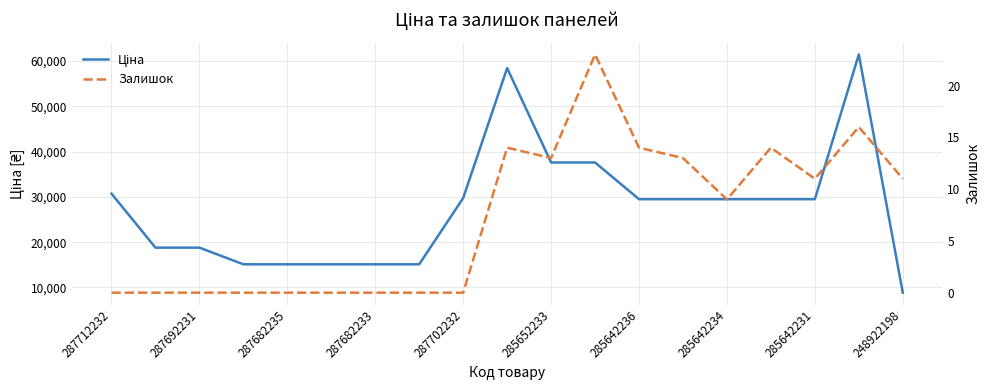

Reading left to right, list all the values displayed in this chart.

Ціна: 30717.1	18796.8	18796.8	15120.0	15120.0	15120.0	15120.0	15120.0	29747.2	58426.5	37593.6	37593.6	29491.5	29491.5	29491.5	29491.5	29491.5	61434.3	8856.7
Залишок: 0.0	0.0	0.0	0.0	0.0	0.0	0.0	0.0	0.0	14.0	13.0	23.0	14.0	13.0	9.0	14.0	11.0	16.0	11.0